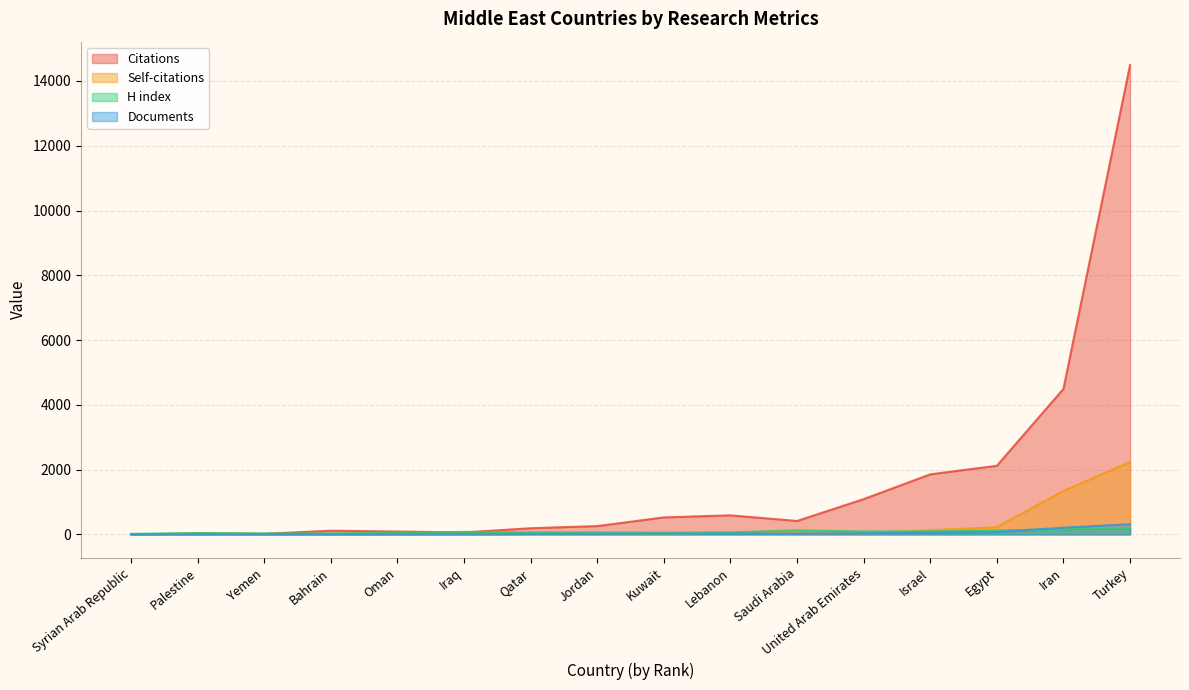

What position from the right is Yemen?

14